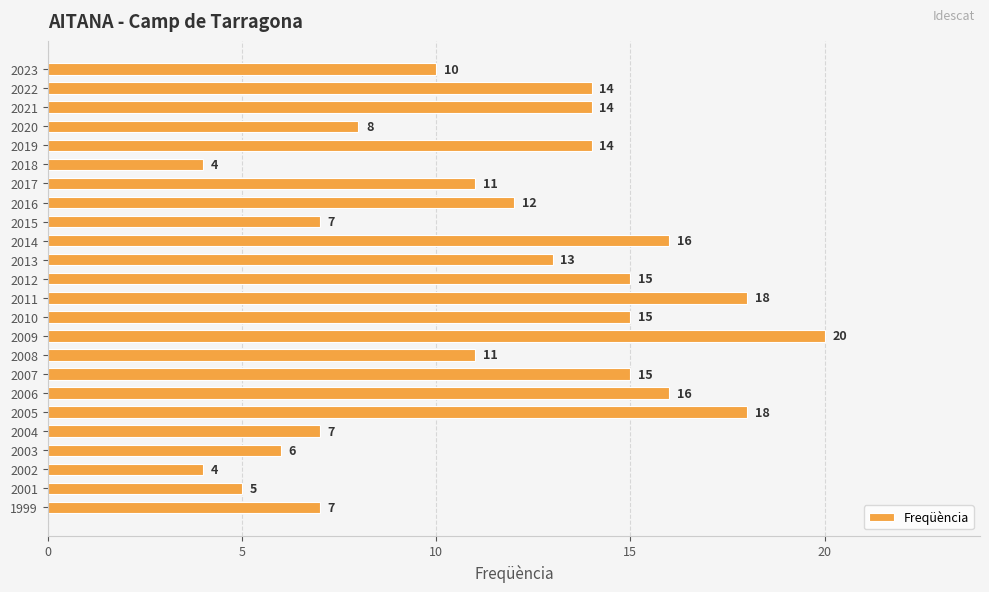

At which category does the chart reach its peak across all series?

2009